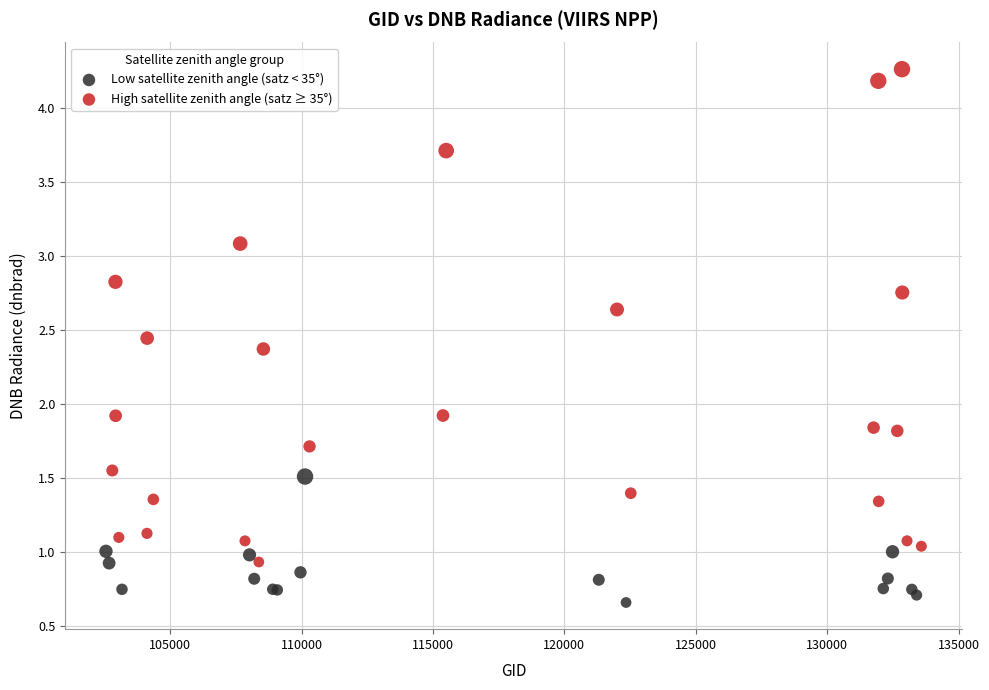

Which series reaches the minimum Y coordinate?

Low satellite zenith angle (satz < 35°)